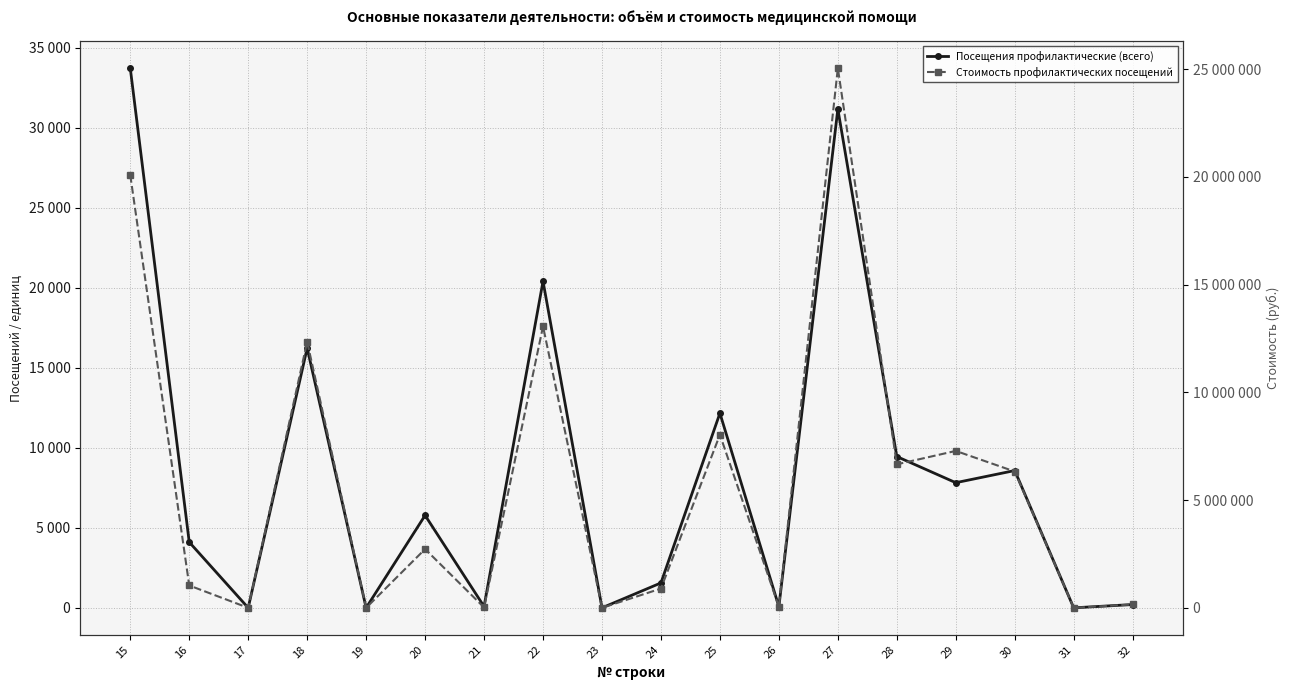

Between 15 and 21, which is larger?

15